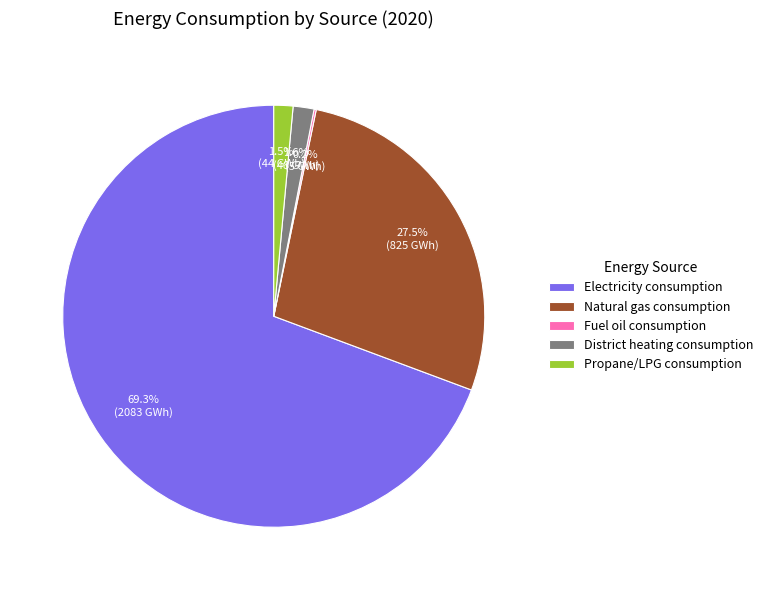

Which has a higher value, Natural gas consumption or Propane/LPG consumption?

Natural gas consumption